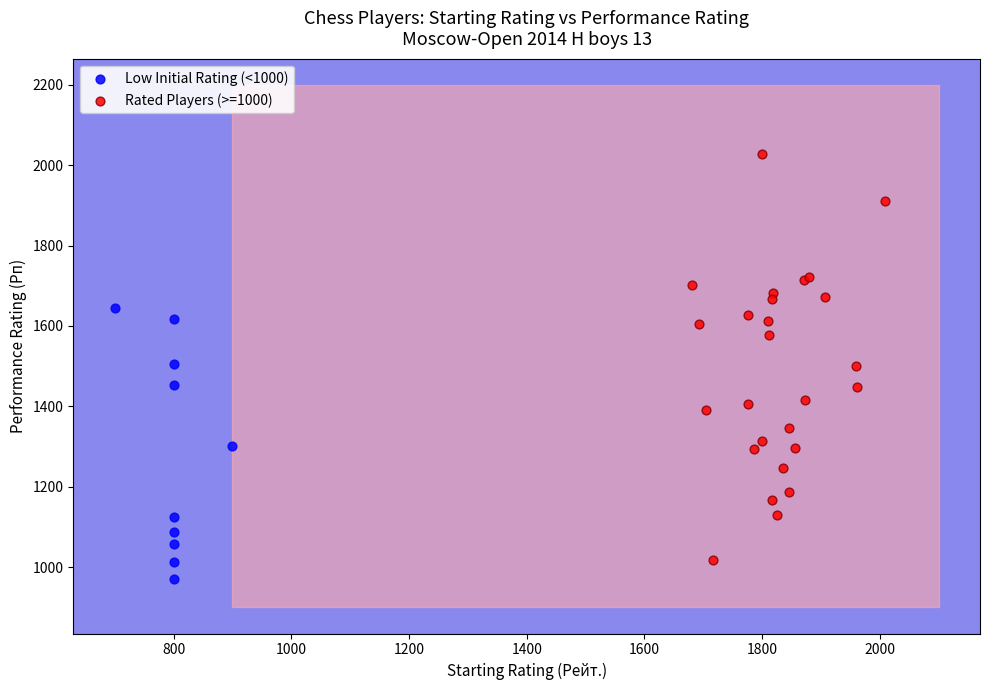

What are all the series names shown in the legend?

Low Initial Rating (<1000), Rated Players (>=1000)